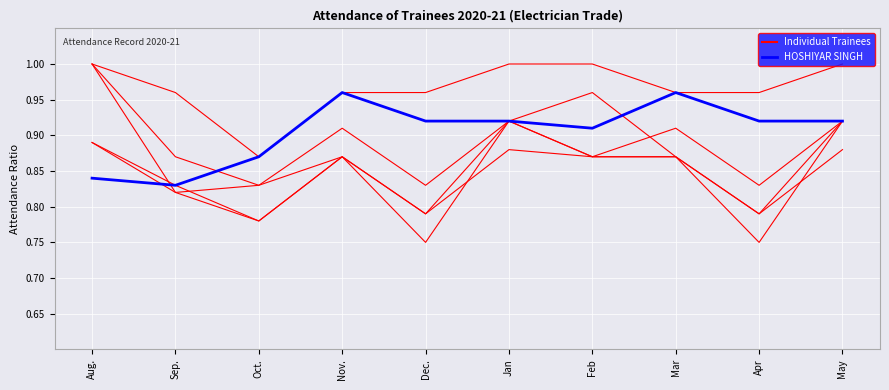

How many lines are shown in the chart?

6